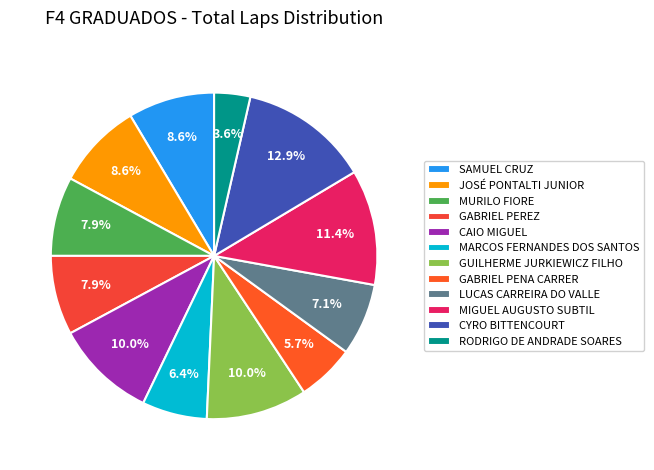

Count the number of slices in the pie.

12